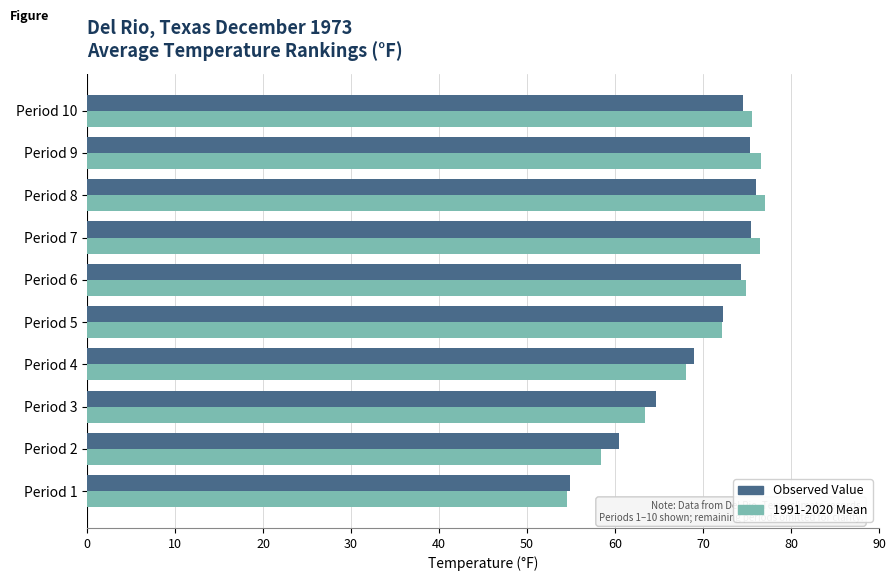

What is the sum of all 1991-2020 Mean values?

697.2